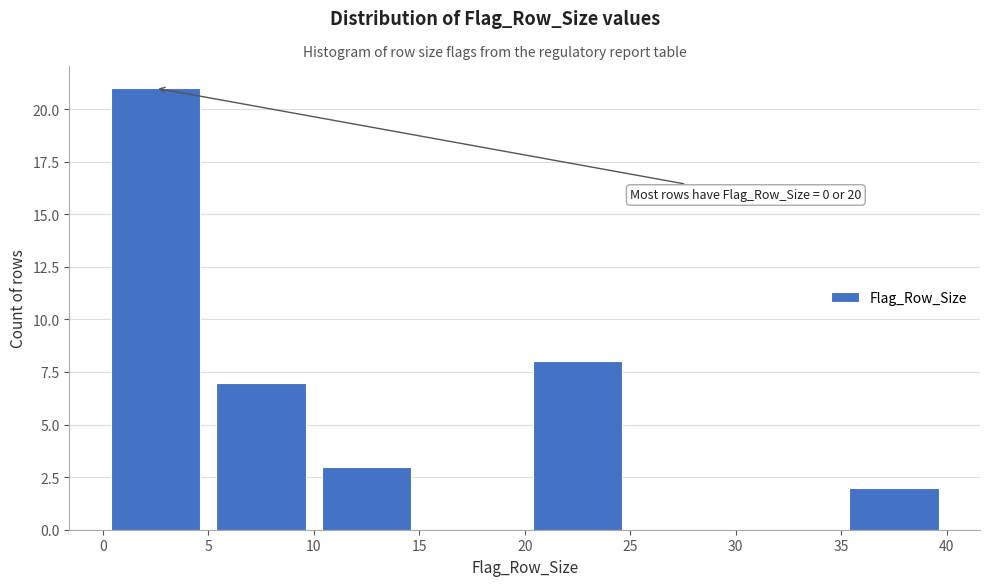

Which range on the x-axis has the tallest bar?

0 to 5